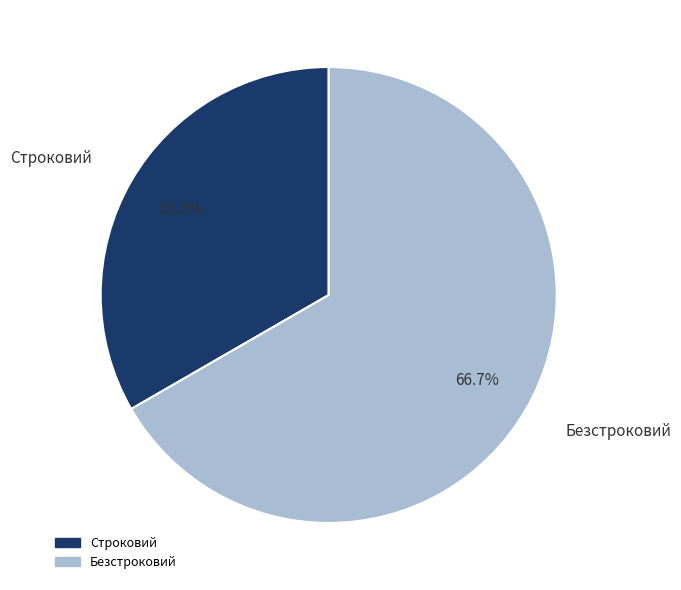

Between Строковий and Безстроковий, which is larger?

Безстроковий